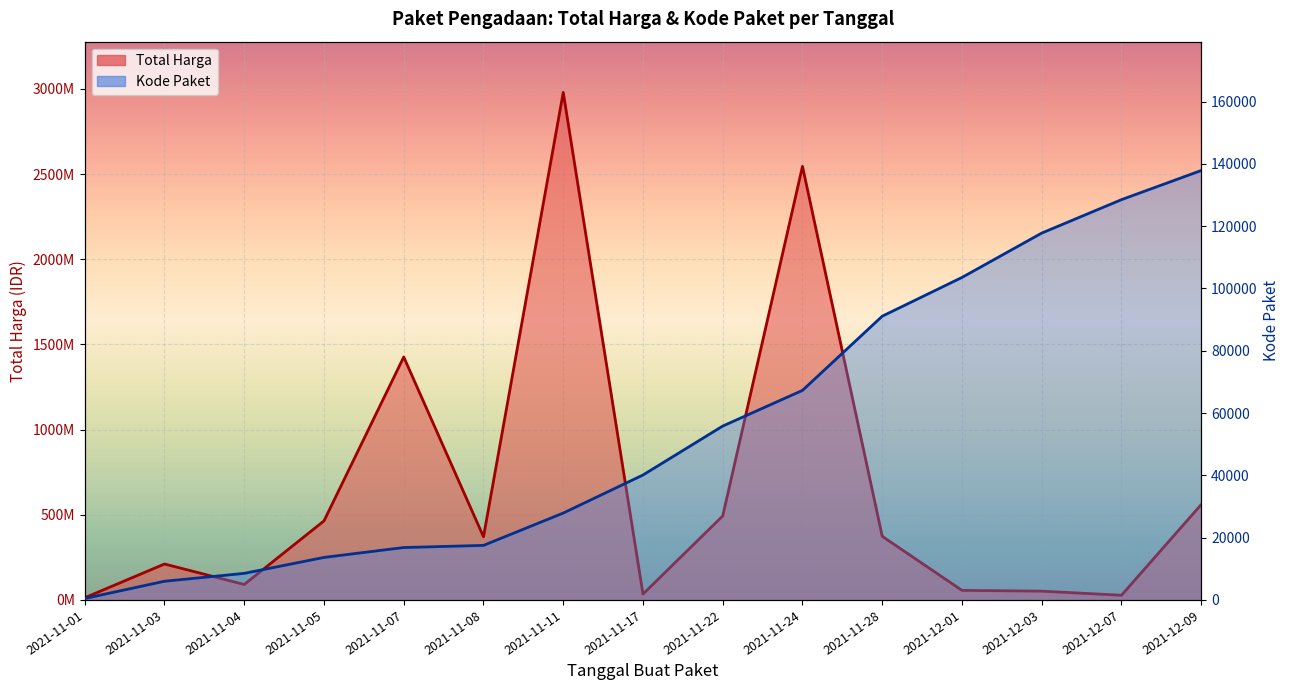

What is the total value across all series at 2021-11-05?

464015752